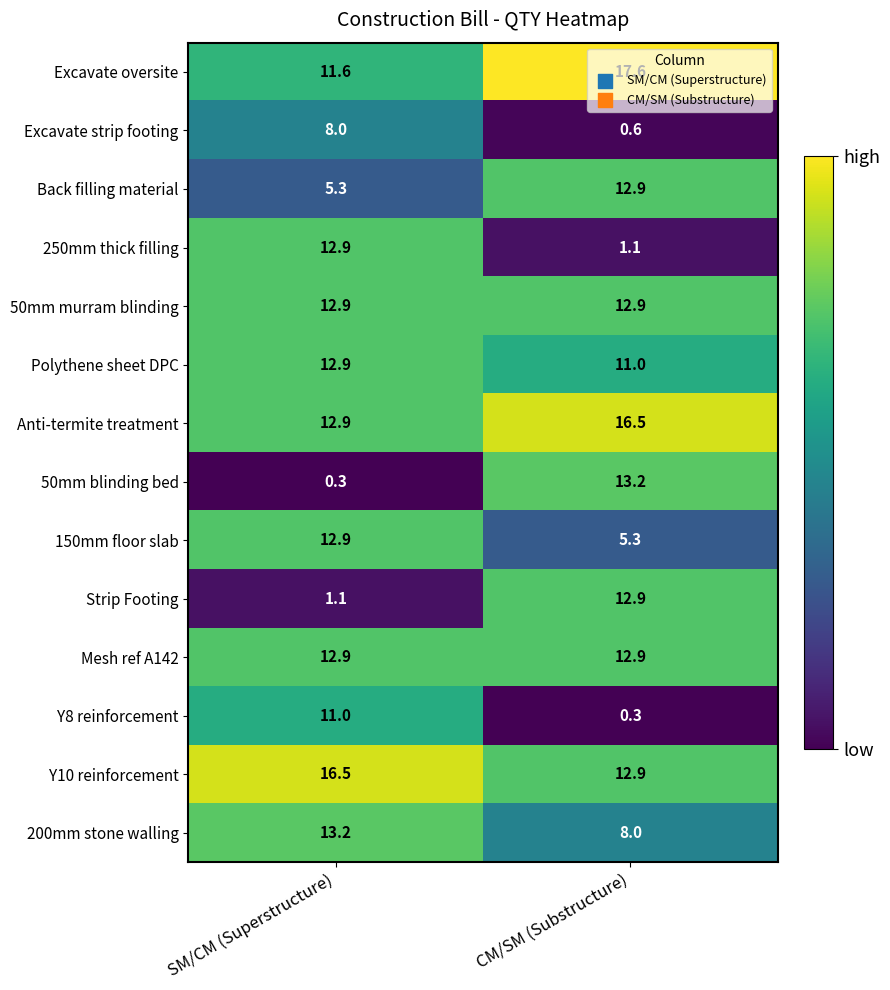

Is it true that Back filling material equals 12.9 at CM/SM (Substructure)?

True